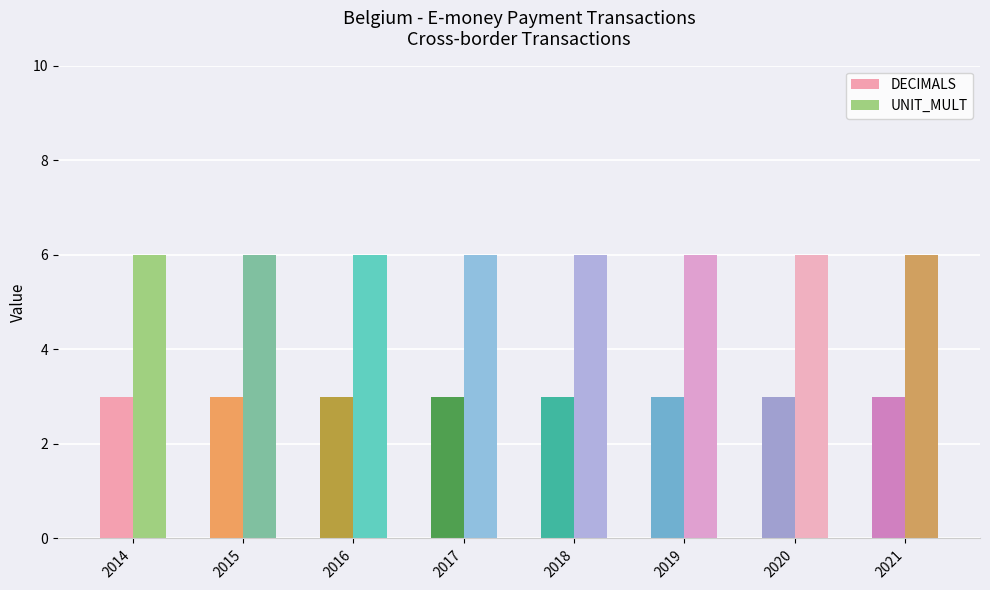

The value of DECIMALS at 2021 is 3. True or false?

True